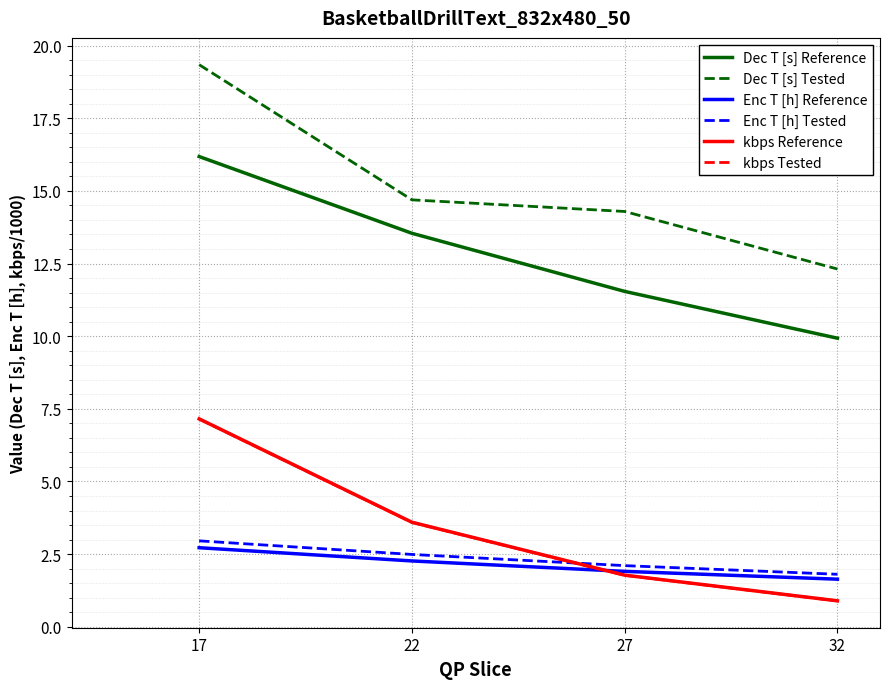

What is the difference between the maximum and minimum values in the kbps Reference series?

6.3